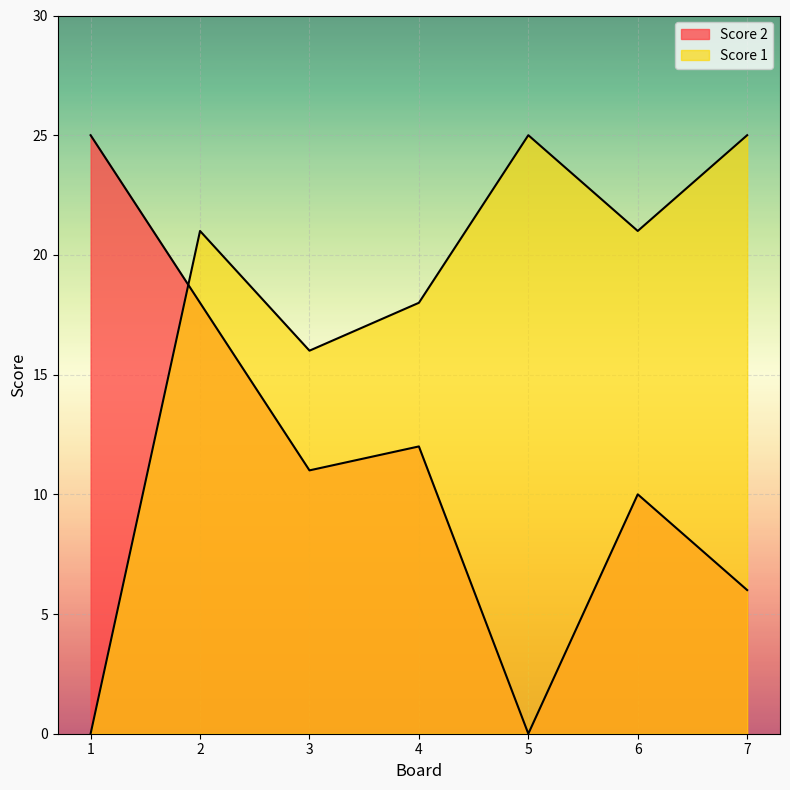

The Score 2 series shows 25 at 1. True or false?

True